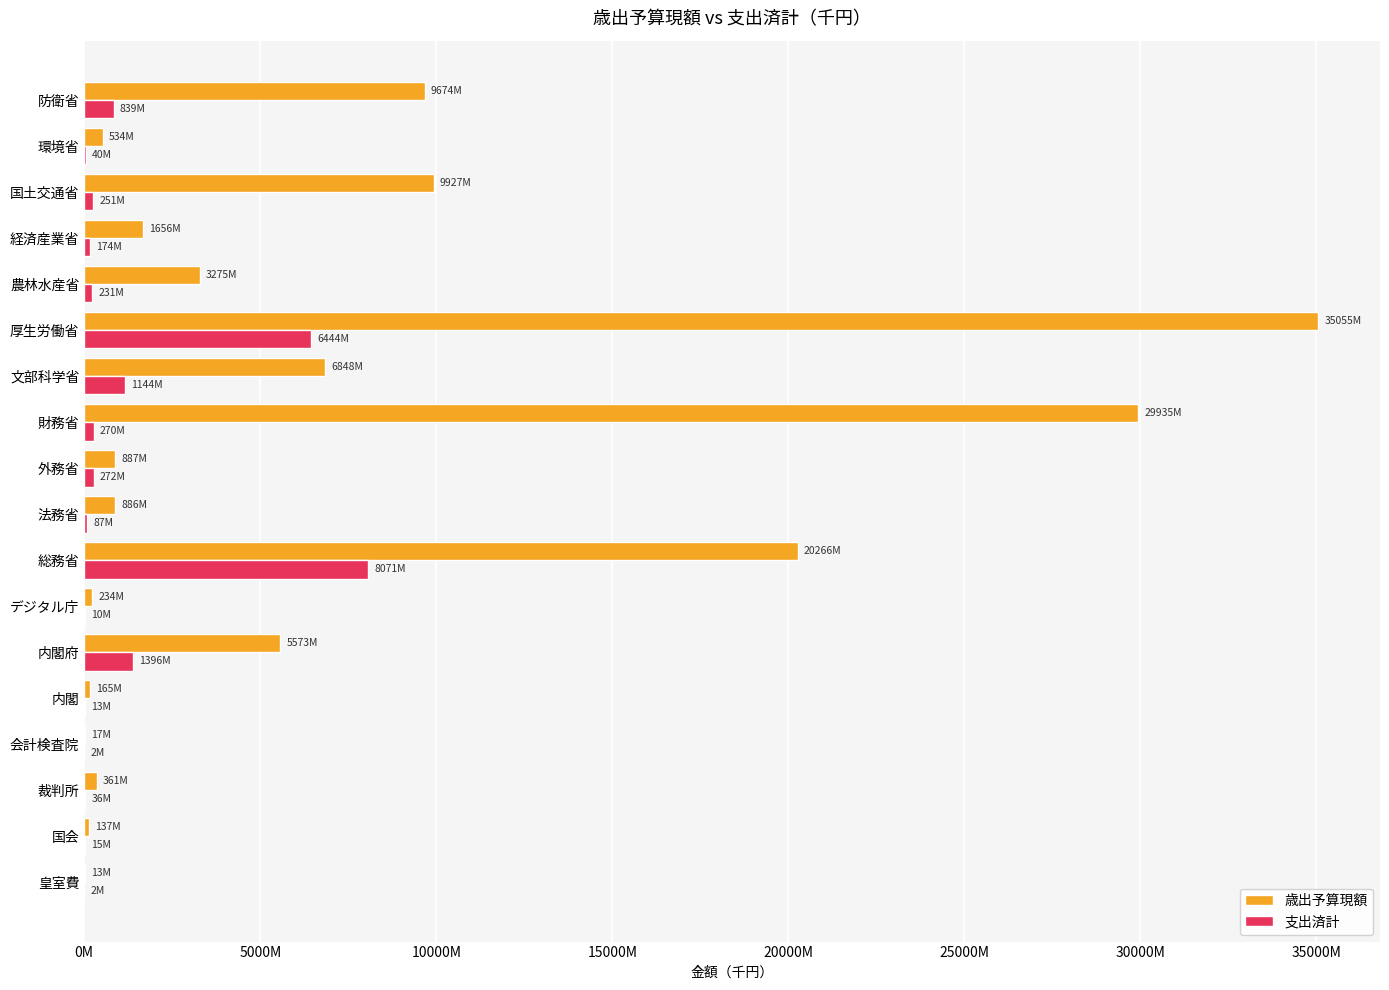

At which category is the sum across all series the highest?

厚生労働省